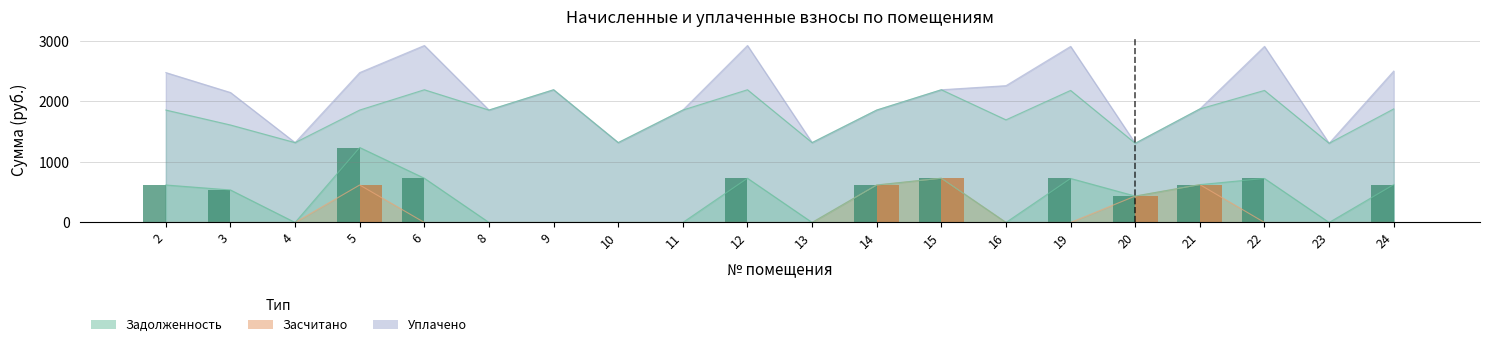

What is the value of the задолженность bar at the 10th from the left?

731.3